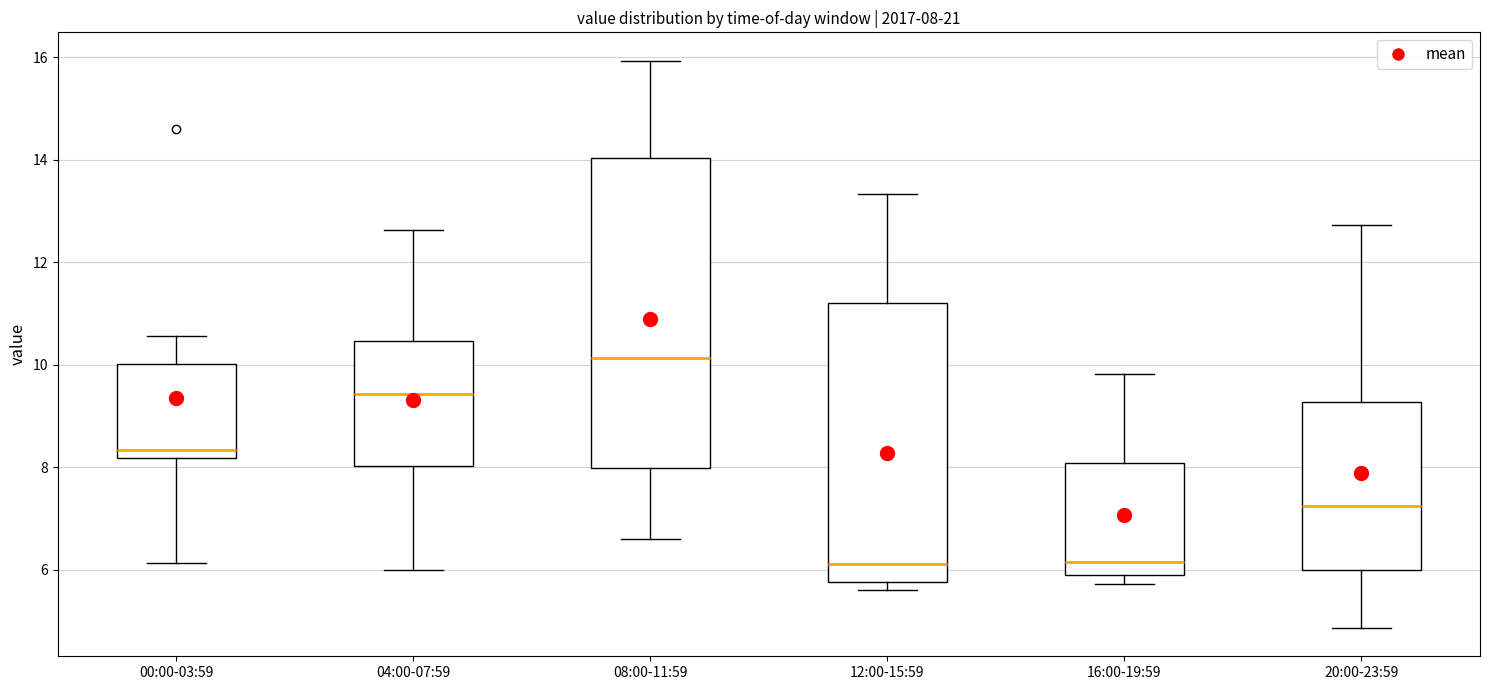

Comparing the boxes themselves (not the whiskers), which one is the tallest?

08:00-11:59